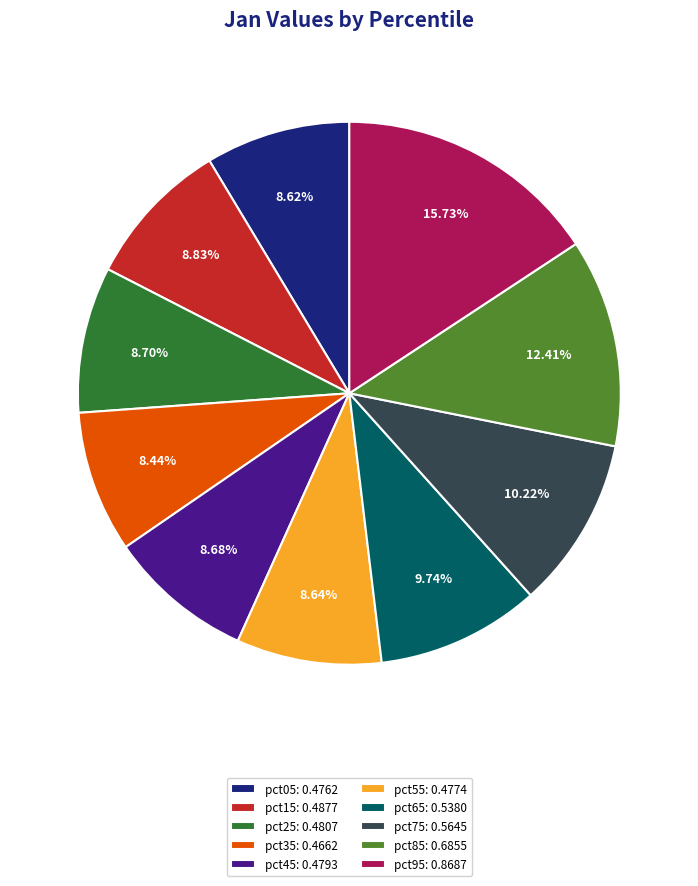

Between pct35 and pct85, which is larger?

pct85